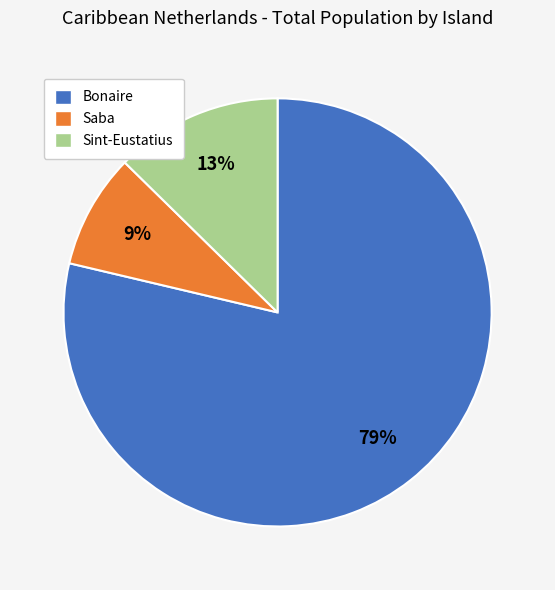

True or false: Bonaire accounts for 79% of the total.

True